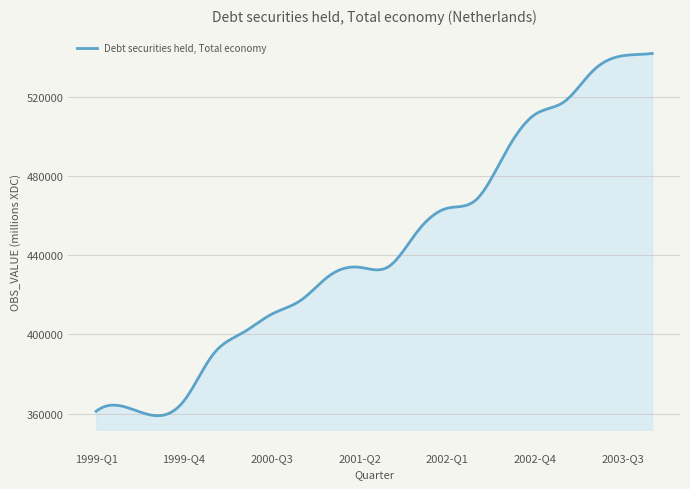

What is the difference between the maximum and minimum values?

182922.7